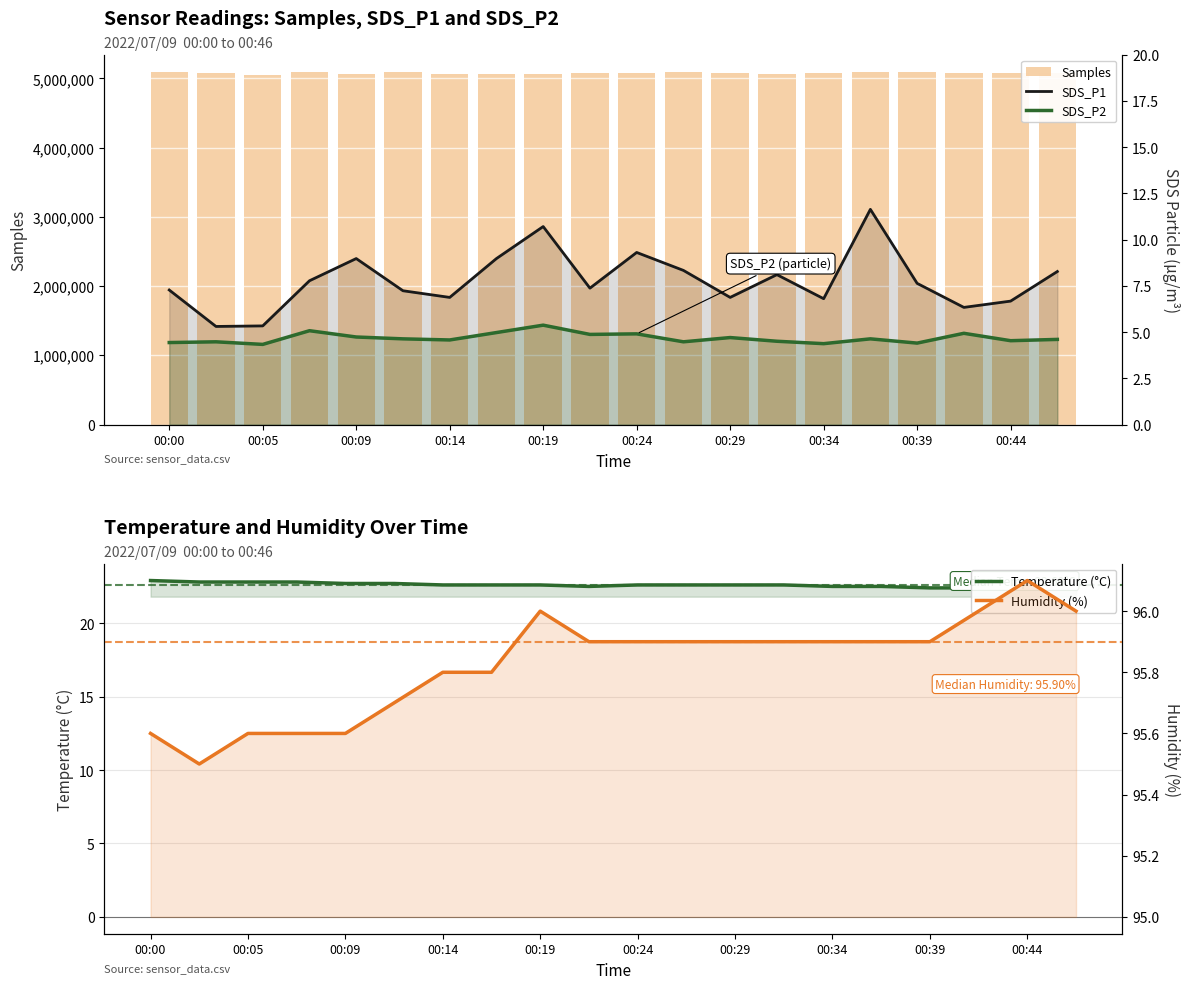

Reading left to right, extract all data points from this chart.

Samples: 5086504.0	5077532.0	5049072.0	5086537.0	5058432.0	5087937.0	5067356.0	5067276.0	5059436.0	5076615.0	5081729.0	5089189.0	5079970.0	5069644.0	5079183.0	5090316.0	5087793.0	5077516.0	5074450.0	5079215.0
Temperature (°C): 22.9	22.8	22.8	22.8	22.7	22.7	22.6	22.6	22.6	22.5	22.6	22.6	22.6	22.6	22.5	22.5	22.4	22.4	22.4	22.3
SDS_P1: 7.3	5.3	5.3	7.8	9.0	7.2	6.9	9.0	10.7	7.4	9.3	8.3	6.9	8.1	6.8	11.6	7.6	6.3	6.7	8.3
SDS_P2: 4.4	4.5	4.3	5.1	4.7	4.6	4.6	5.0	5.4	4.9	4.9	4.5	4.7	4.5	4.4	4.6	4.4	4.9	4.5	4.6
Humidity (%): 95.6	95.5	95.6	95.6	95.6	95.7	95.8	95.8	96.0	95.9	95.9	95.9	95.9	95.9	95.9	95.9	95.9	96.0	96.1	96.0